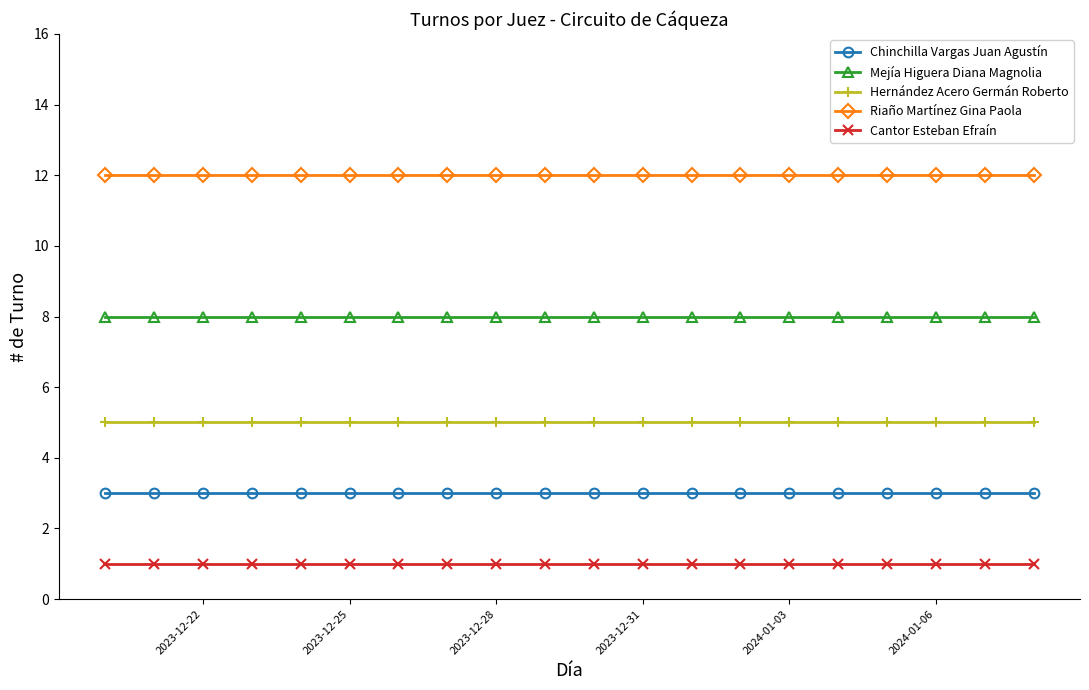

Which series has the largest total across all categories?

Riaño Martínez Gina Paola